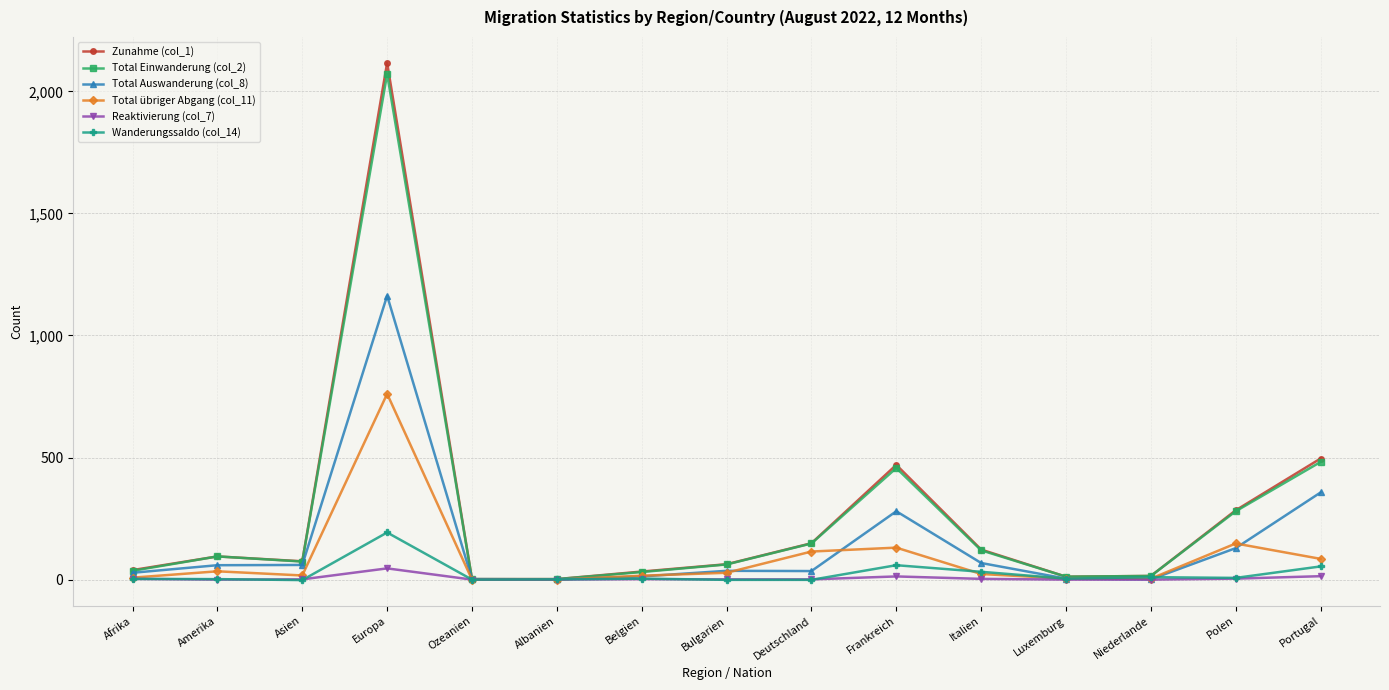

What is the label of the 3rd point from the left?

Asien